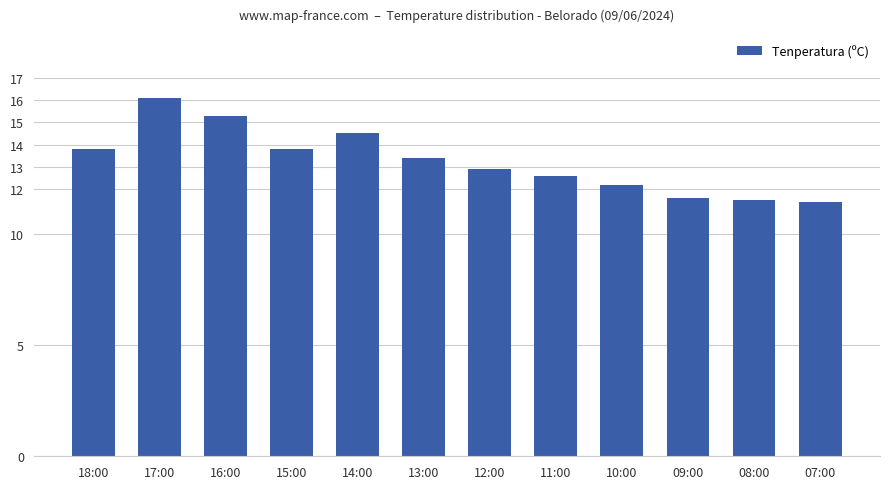

Read the value at 18:00.

13.8